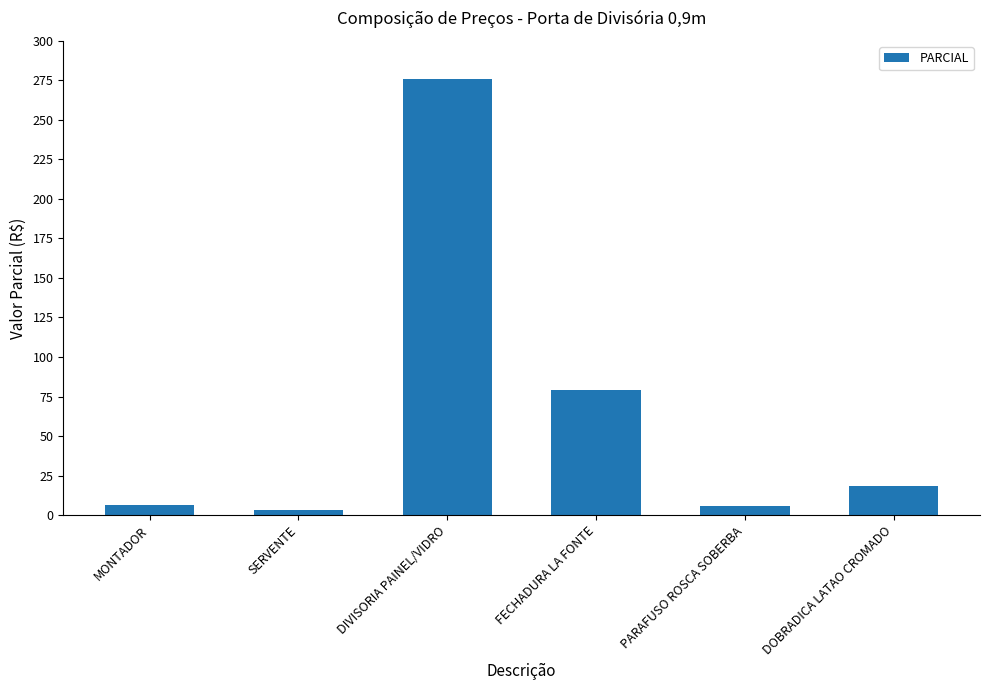

Which label corresponds to the smallest value in the chart?

SERVENTE